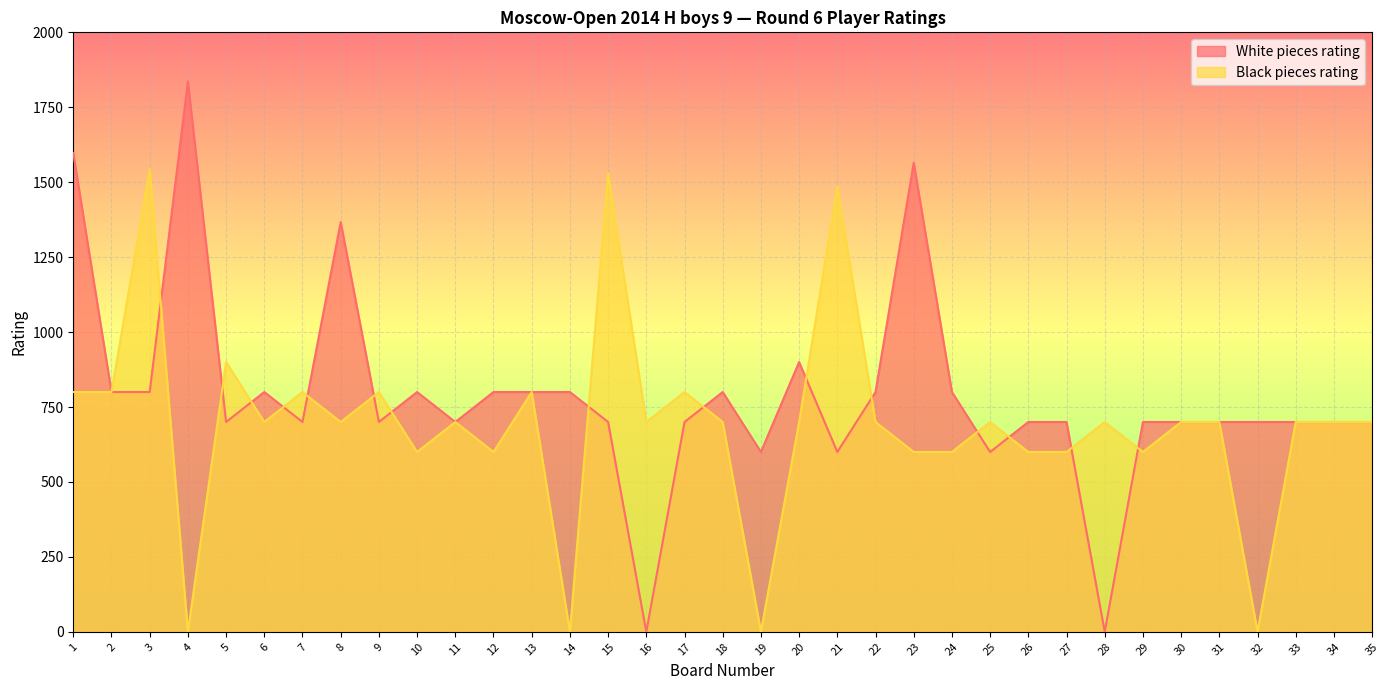

Count the number of data series in this chart.

2